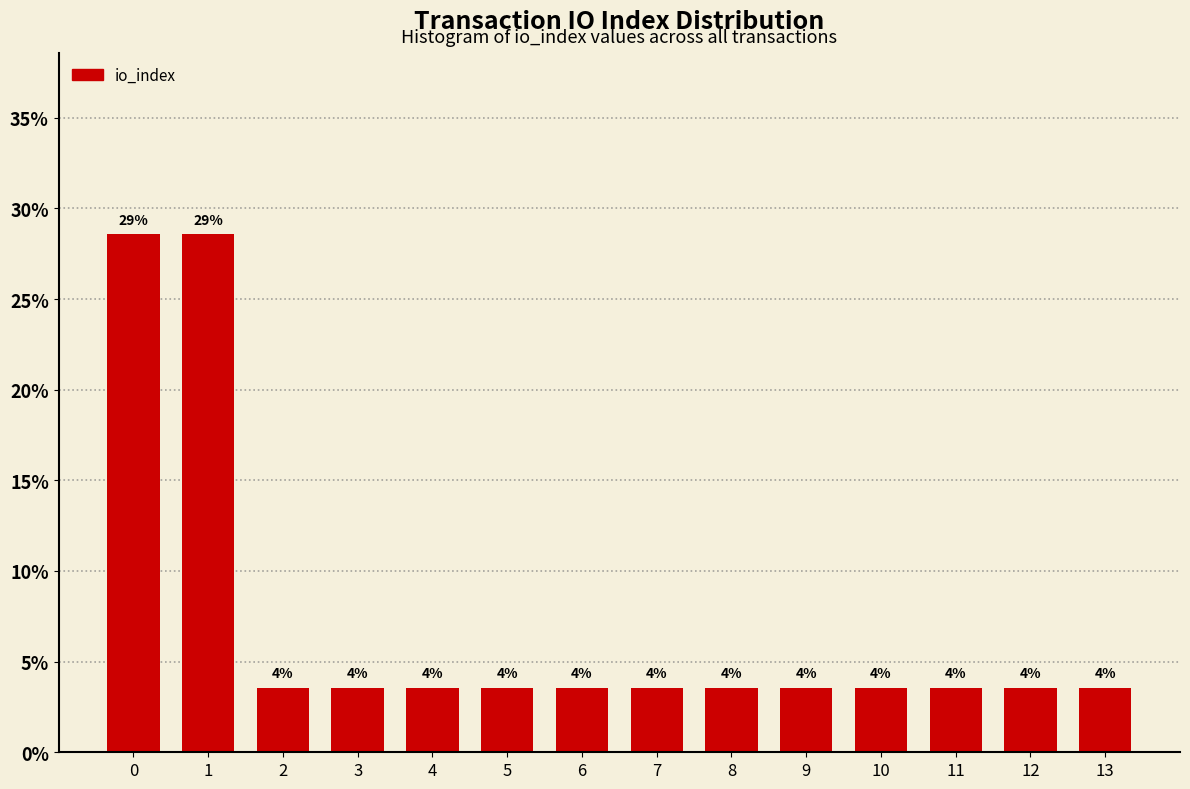

How many bars are there in total?

14